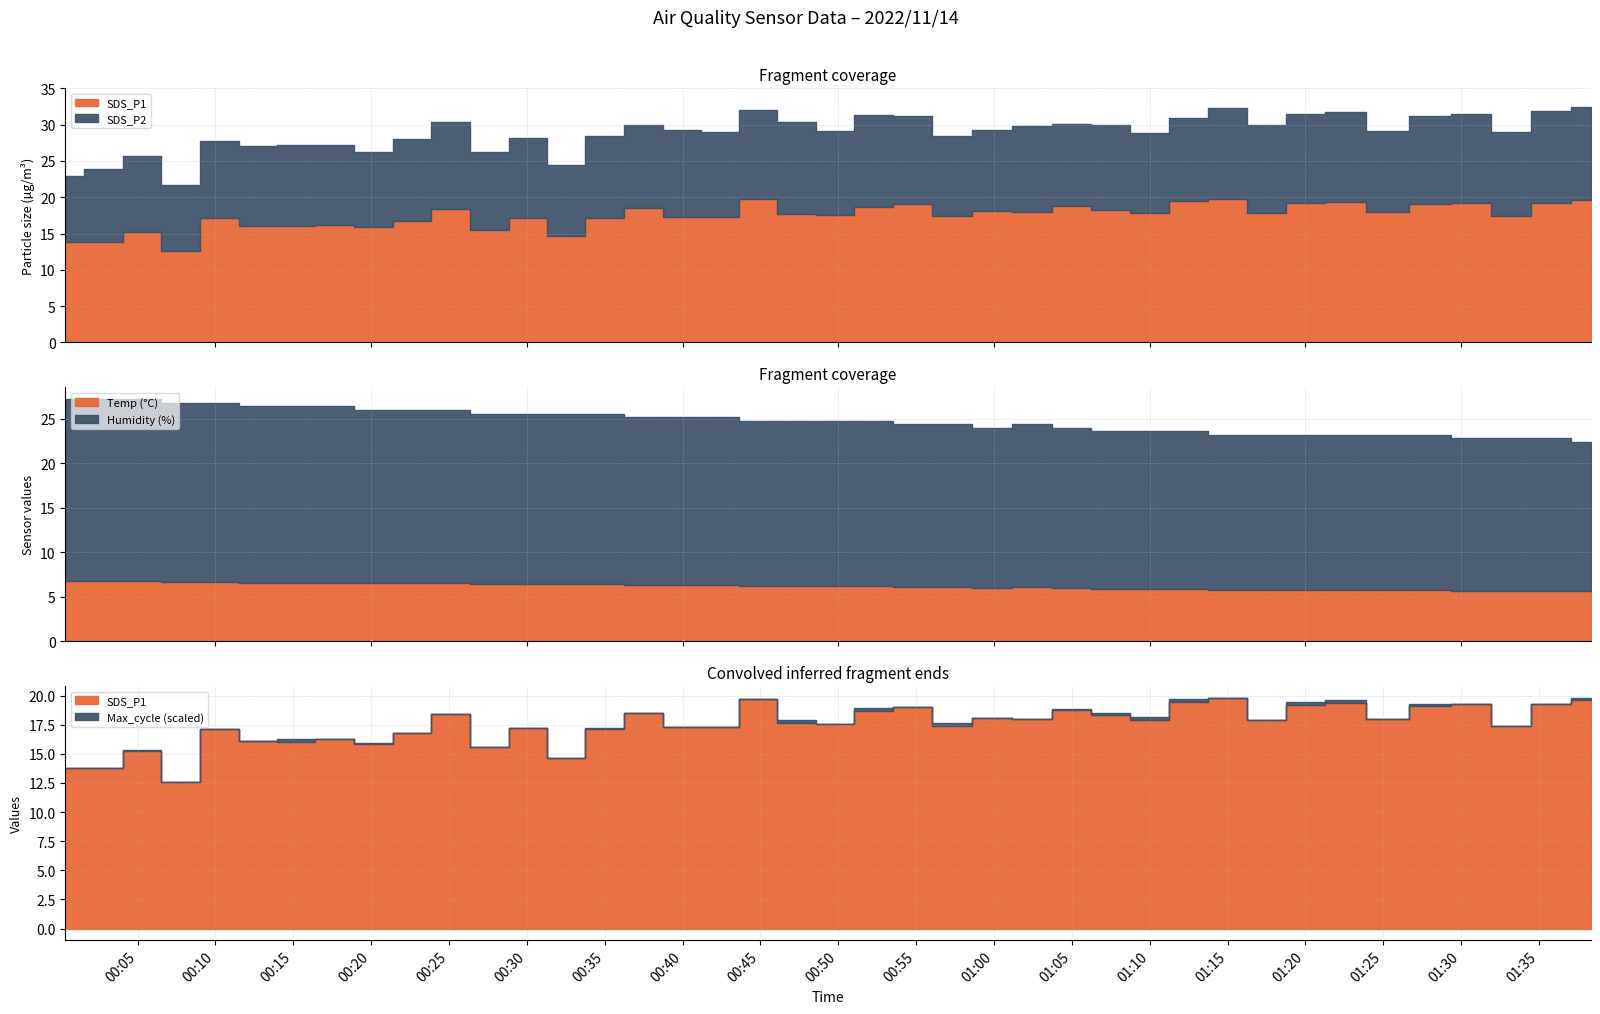

What is the label of the 26th point from the right?

2022/11/14 00:35:00